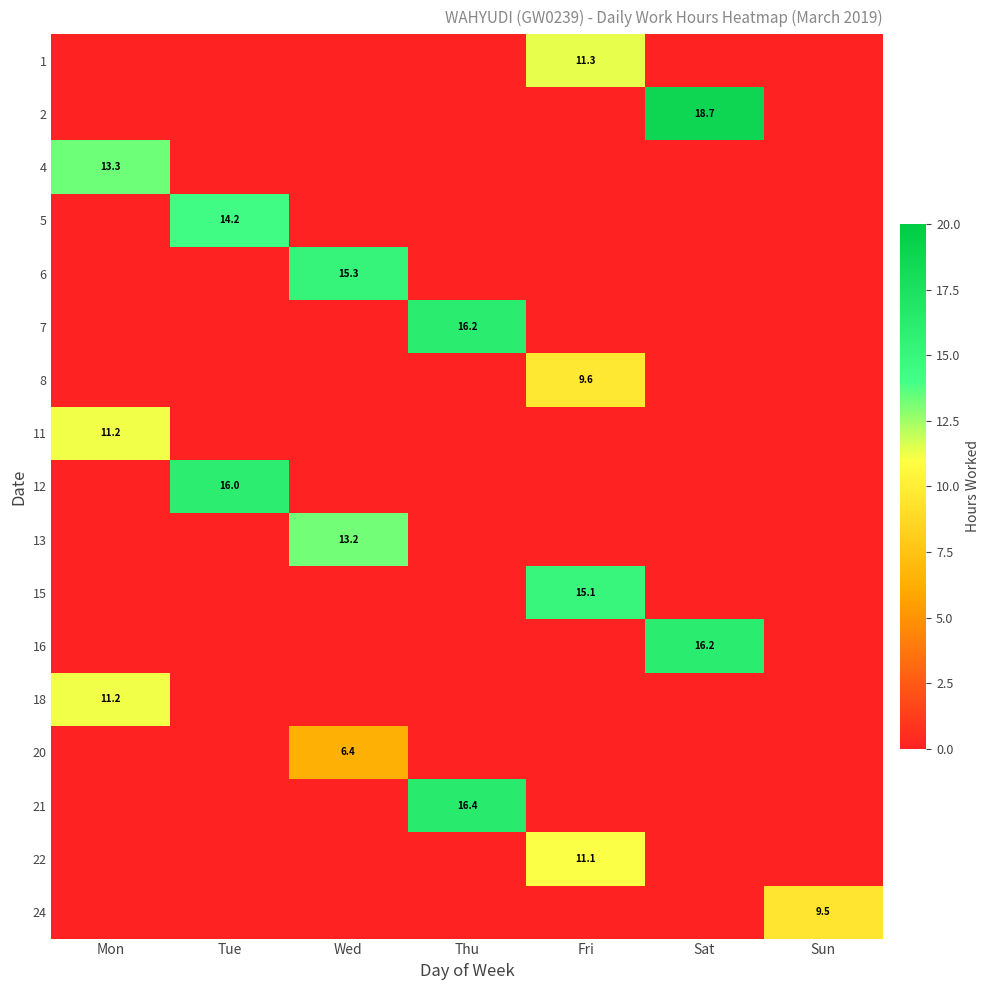

True or false: 21 has a value of 16.4 at Thu.

True